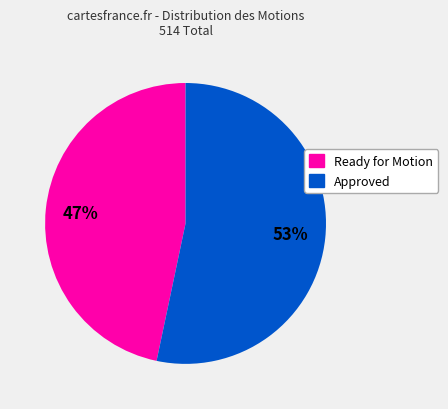

Is the sum of Ready for Motion and Approved greater than half?

Yes